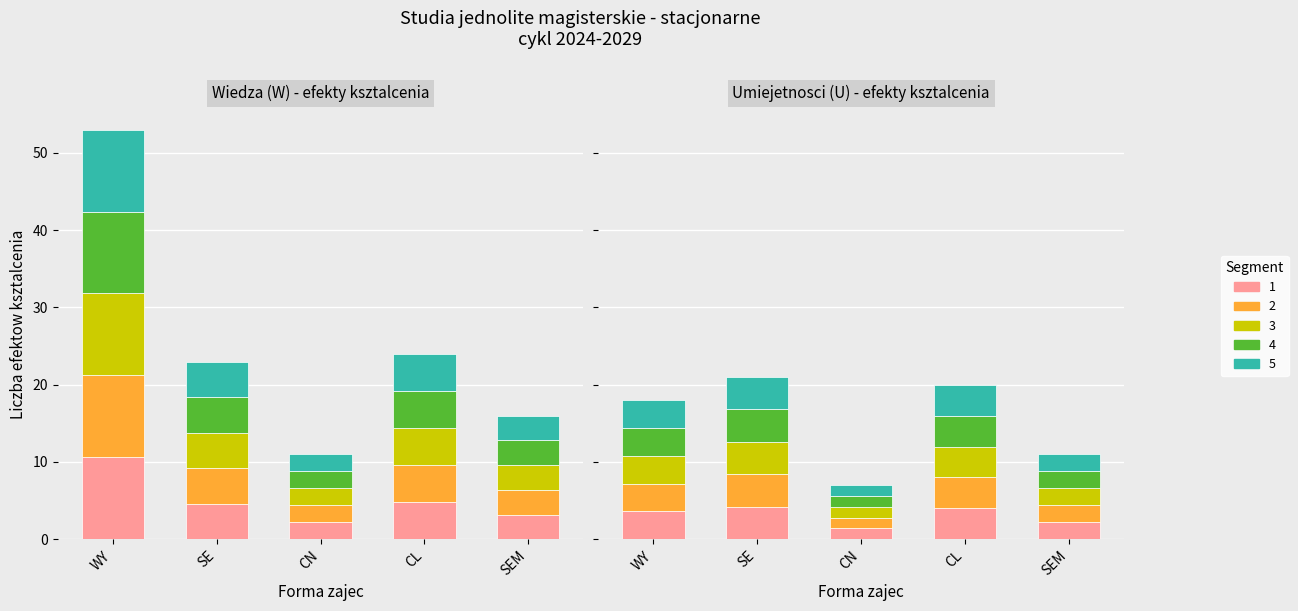

Which series has the widest spread of values?

Segment 2